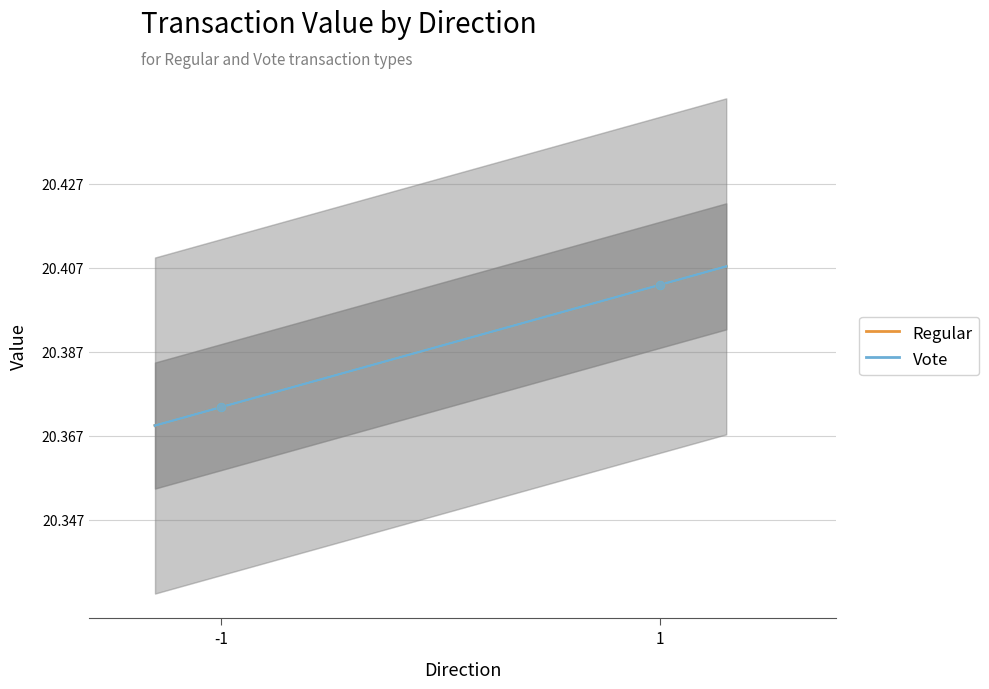

Is the value of Regular at -1 greater than the value of Vote at 1?

No